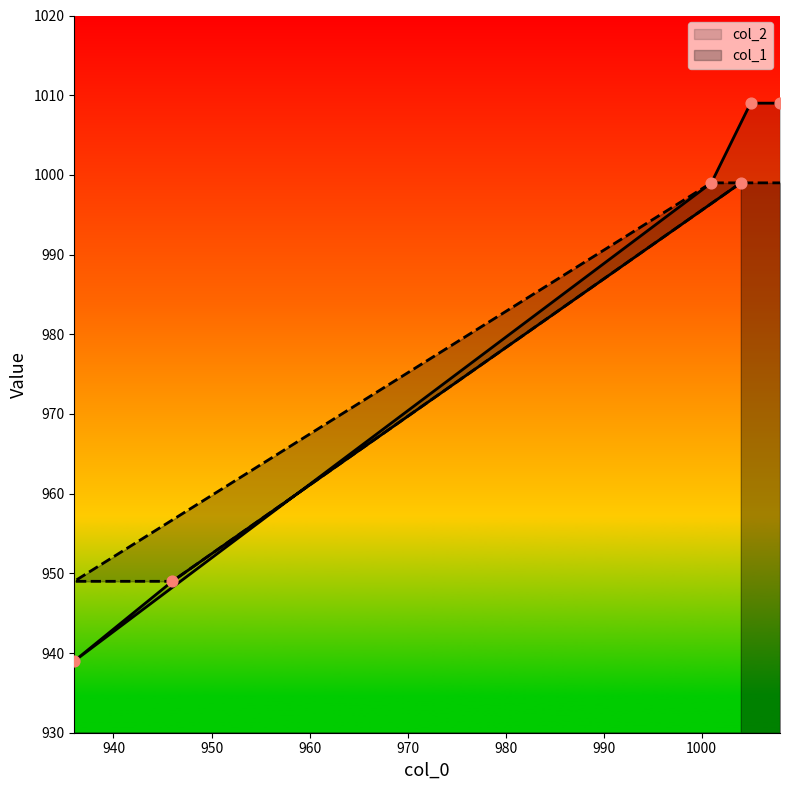

Which series reaches the minimum Y coordinate?

col_2